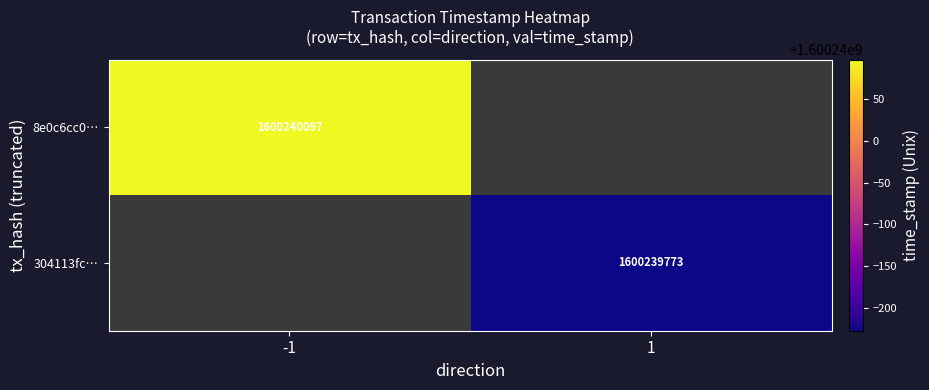

Count the number of data series in this chart.

2